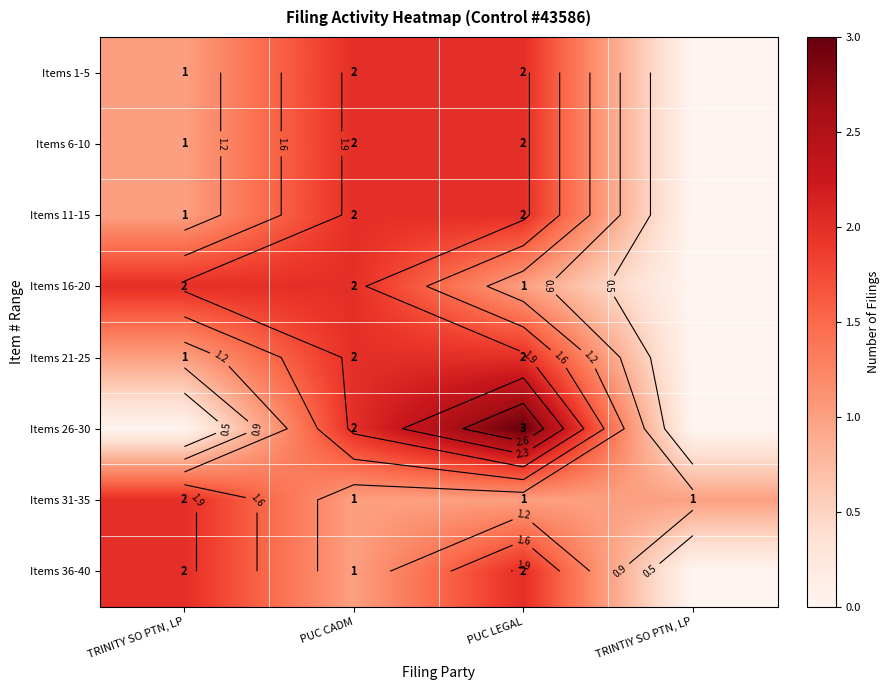

Where does the Items 26-30 series first go above 2?

PUC LEGAL